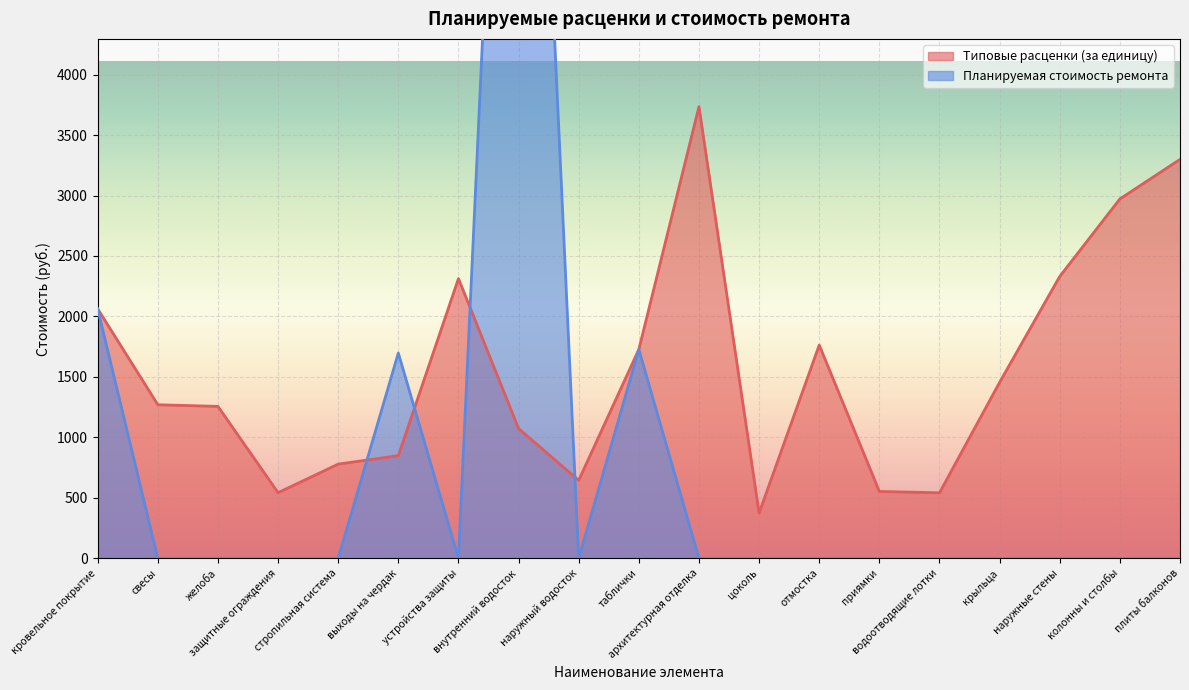

True or false: Типовые расценки (за единицу) and Планируемая стоимость ремонта cross at least once.

True